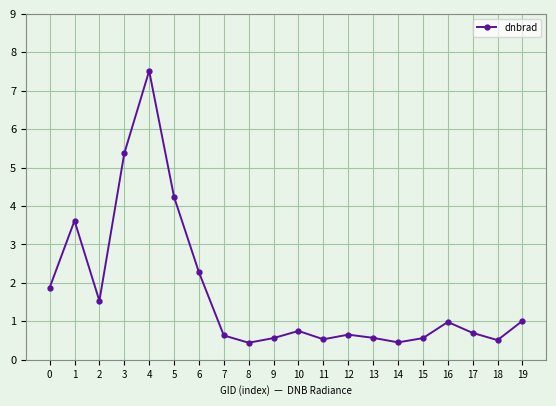

Read the value at 13.

0.6